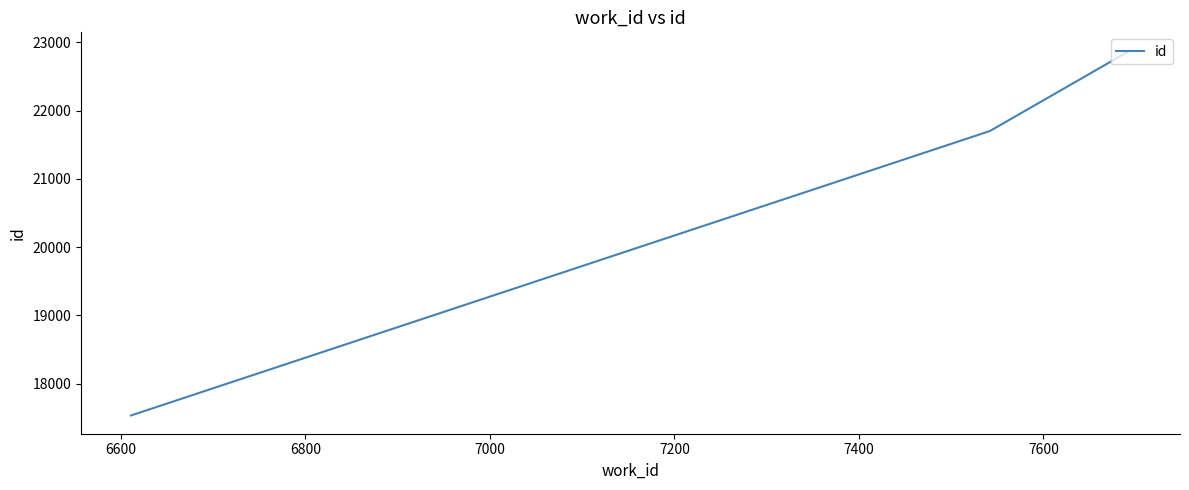

What is the minimum value shown in the chart?

17535